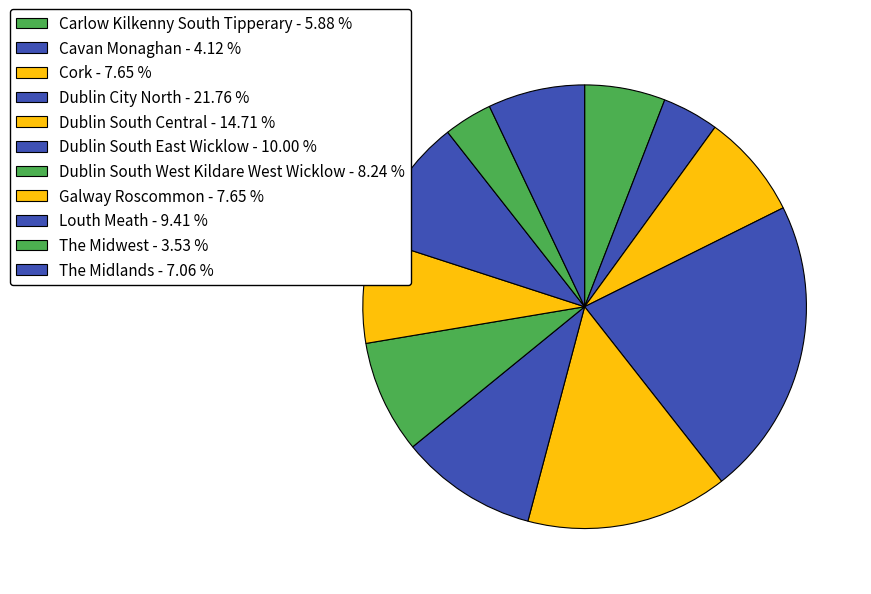

To the nearest percent, what is the difference between the Cavan Monaghan and Carlow Kilkenny South Tipperary slice percentages?

2%